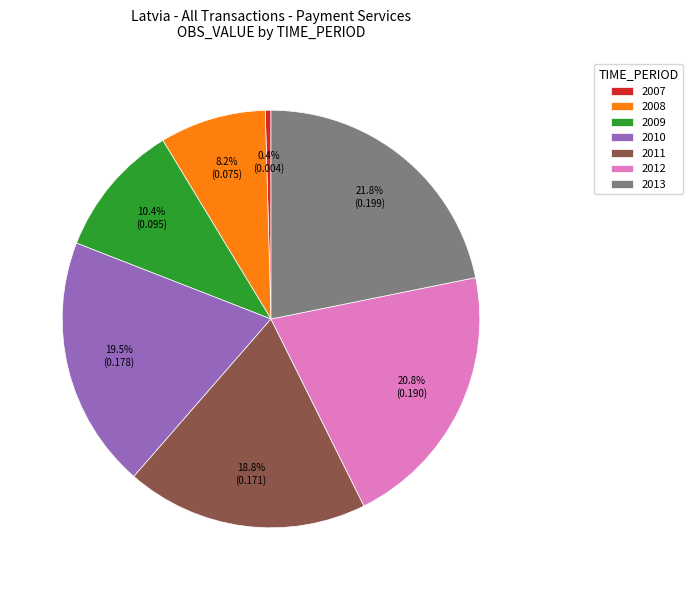

The 2013 slice represents 22% of the pie. True or false?

True